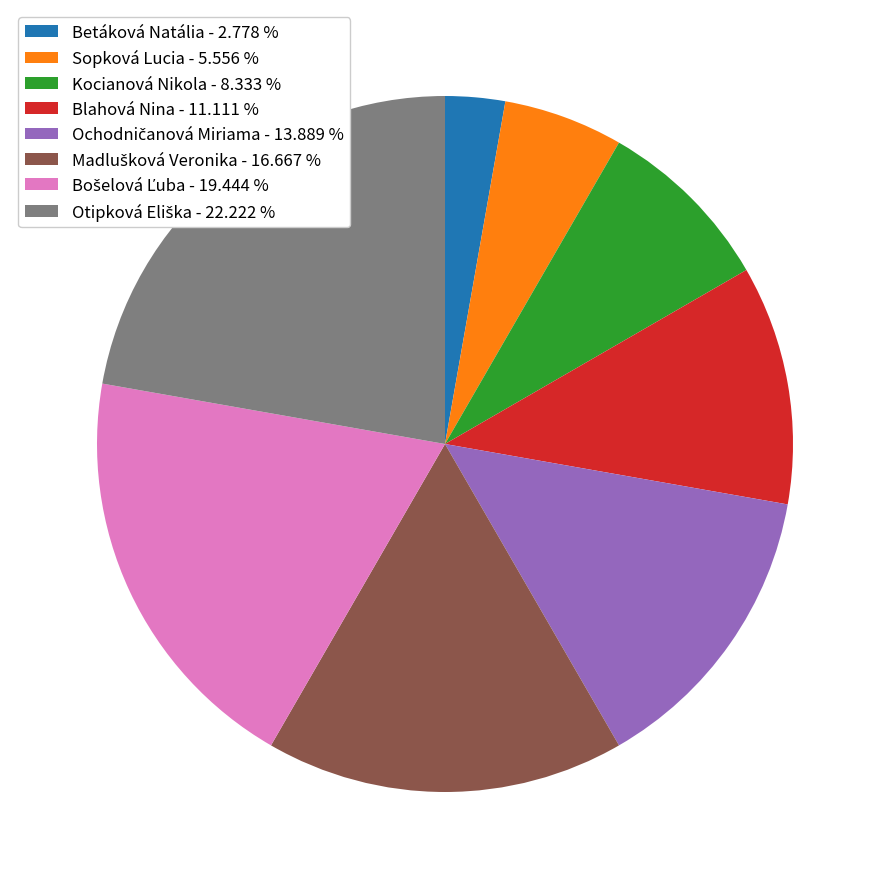

Does any single category account for the majority?

No